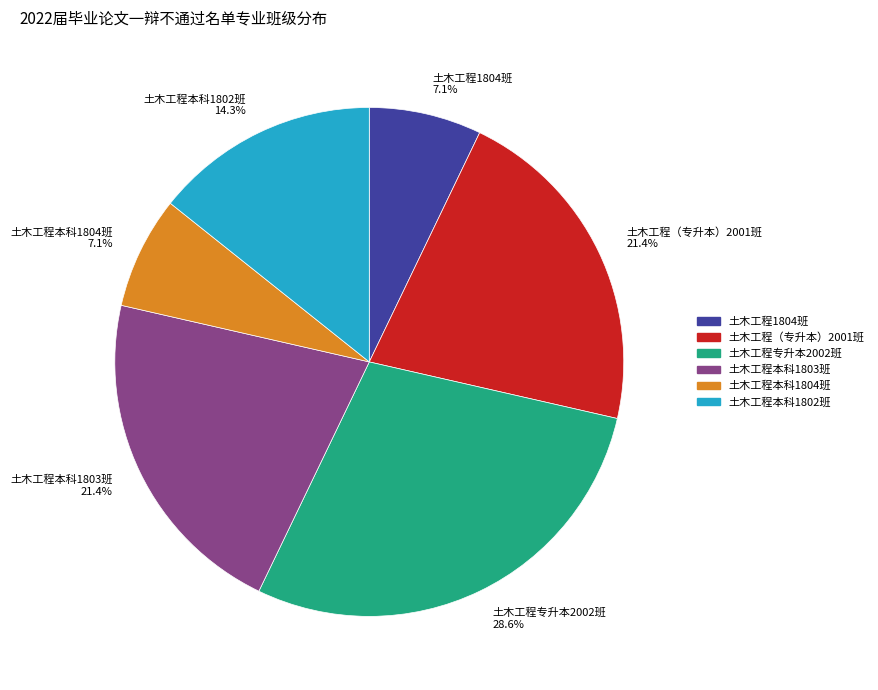

Is there a majority slice in this chart?

No